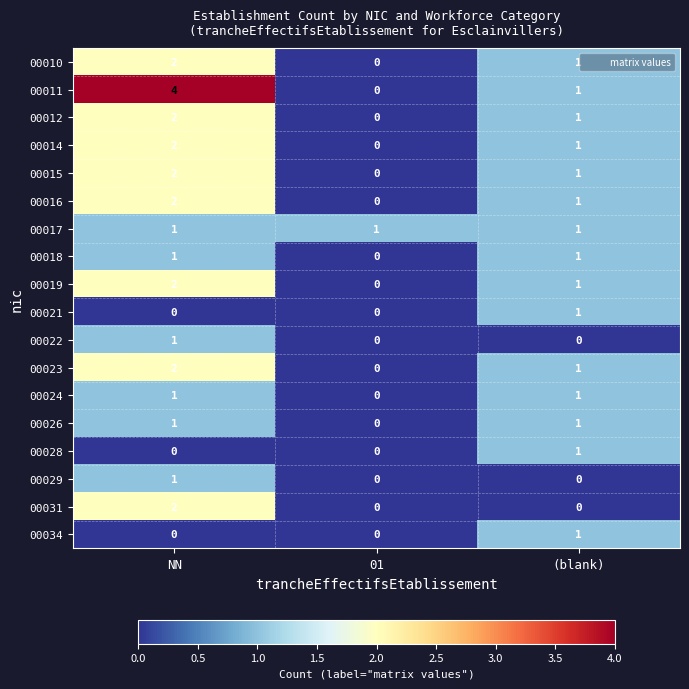

The value of 00029 at (blank) is 0. True or false?

True